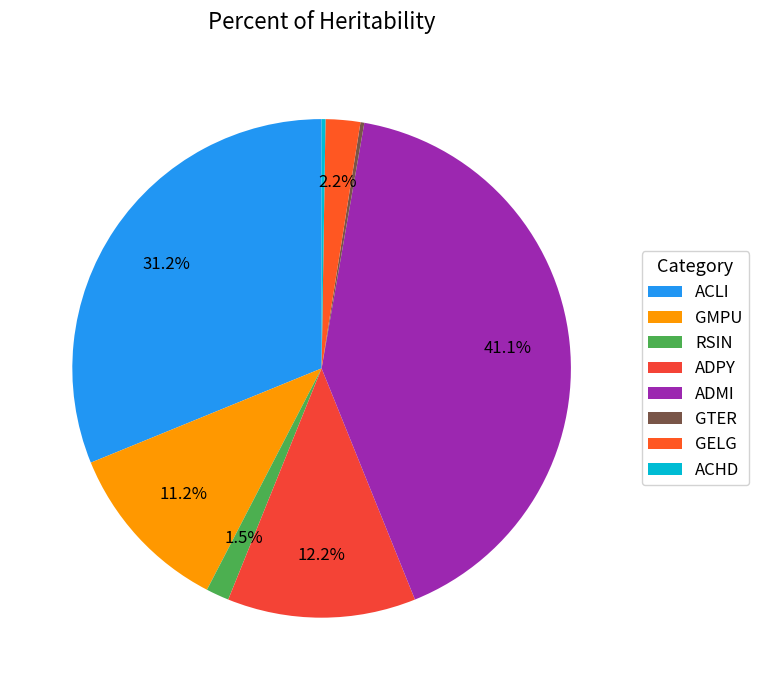

What is the smallest slice in the pie chart?

GTER